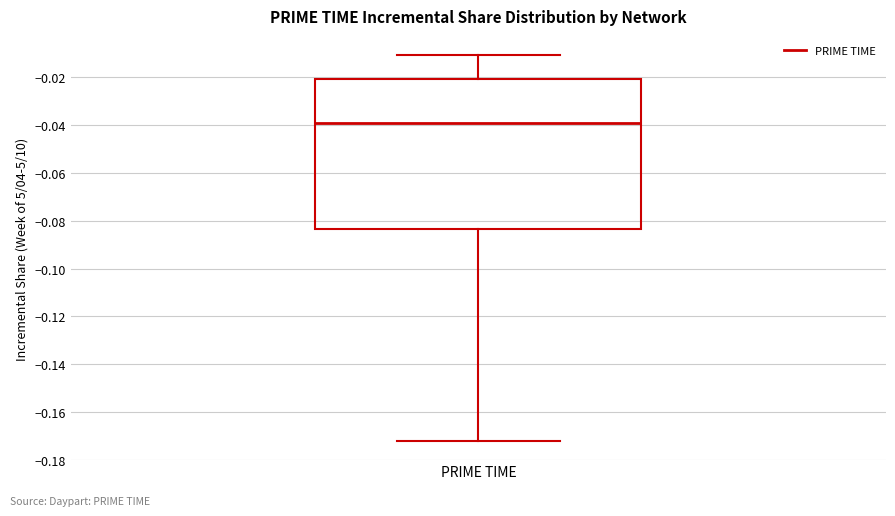

Where is the upper edge of the box for PRIME TIME on the y-axis? The values are not printed on the chart, so give them approximately, as read against the axis.

-0.020